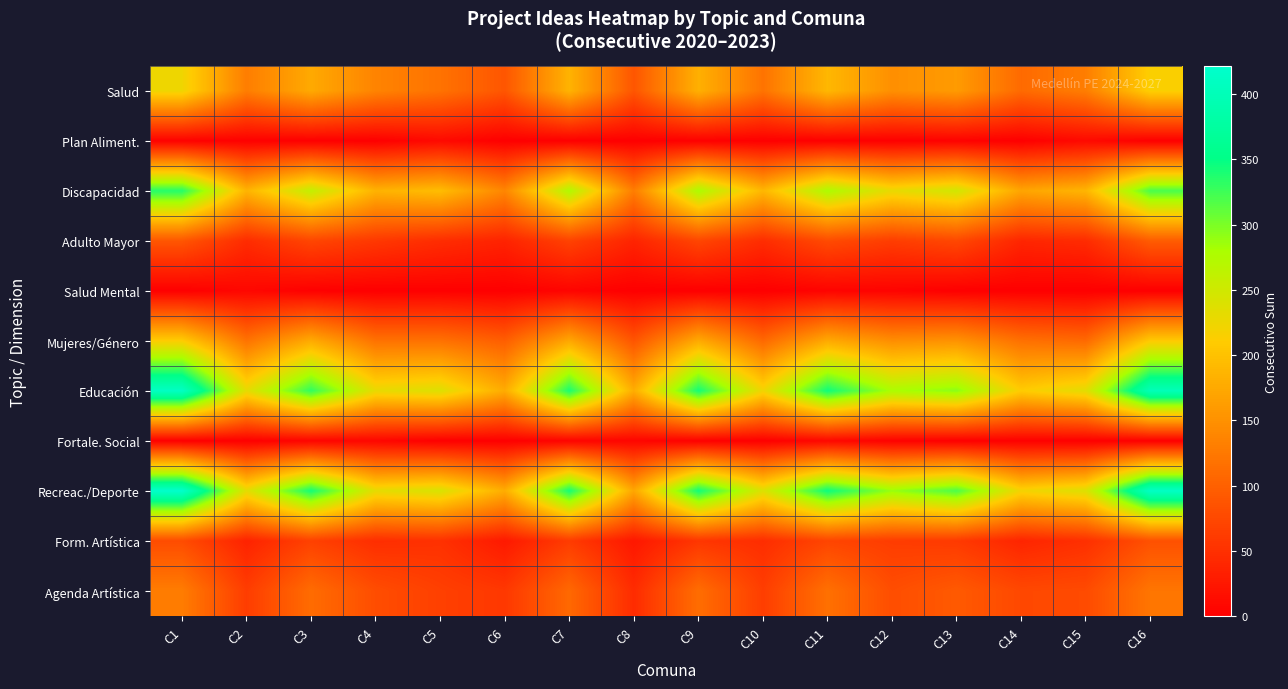

Which series has the largest range (max minus min)?

Recreac./Deporte